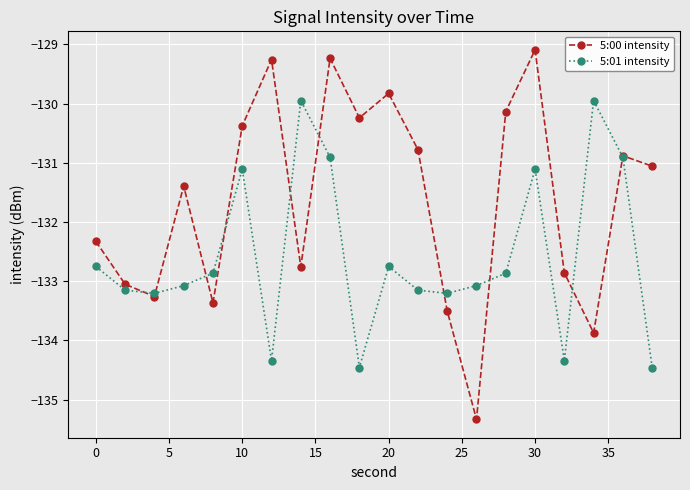

Which series has the largest total across all categories?

5:00 intensity